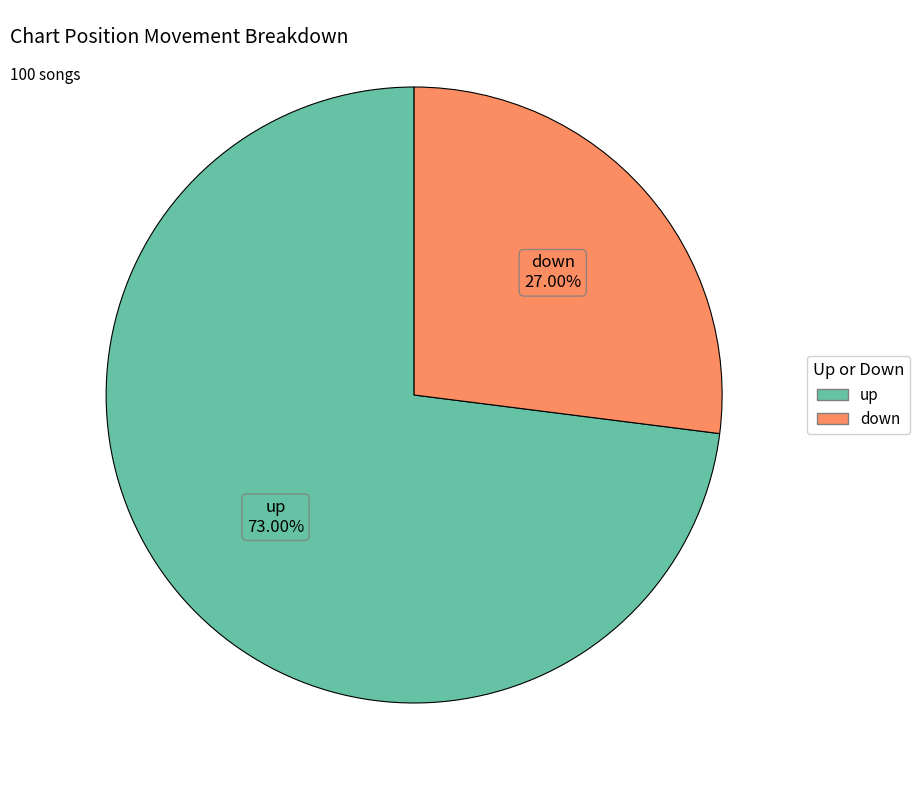

Is the sum of up and down greater than half?

Yes